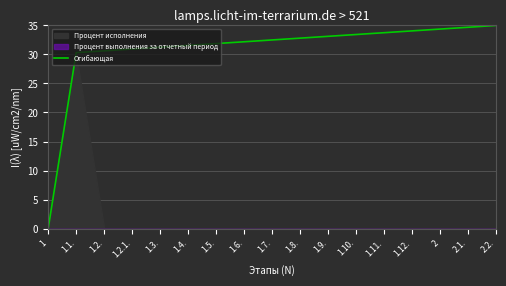

The chart shows a value of 33.4 at 1.10.. True or false?

True